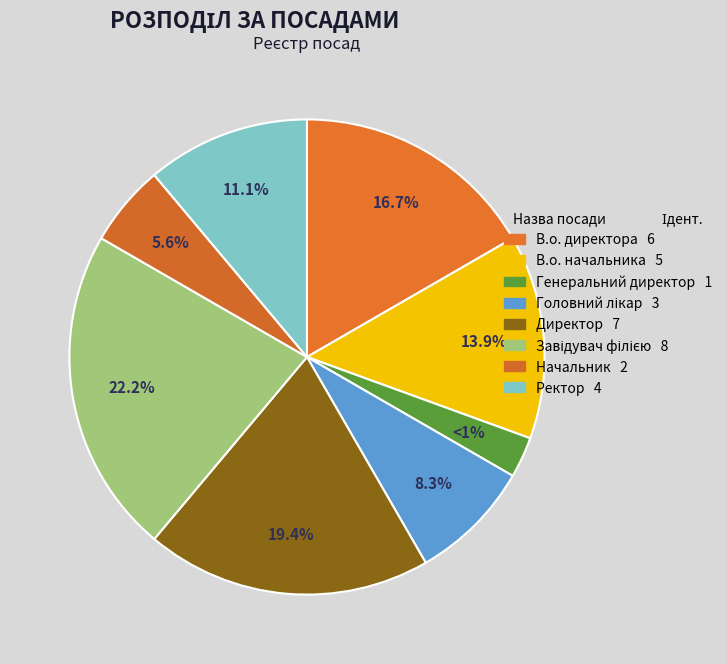

To the nearest percent, what is the difference between the Завідувач філією and В.о. директора slice percentages?

6%